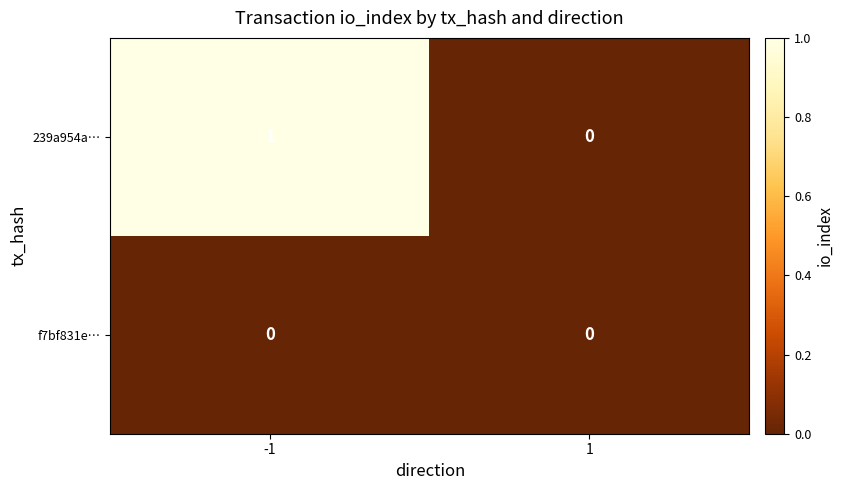

Reading left to right, extract all data points from this chart.

239a954a…: -1=1	1=0
f7bf831e…: -1=0	1=0